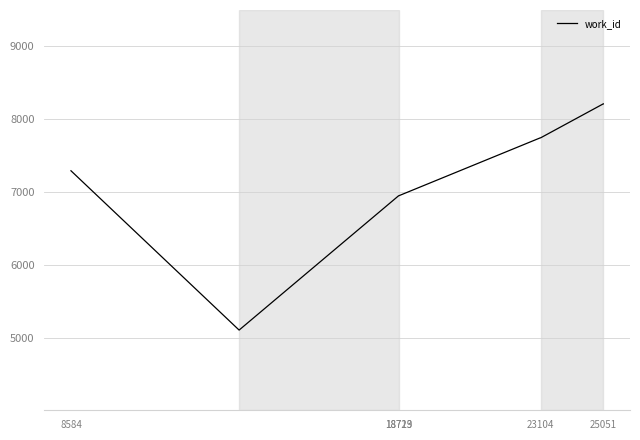

What is the difference between the maximum and minimum values?

3108